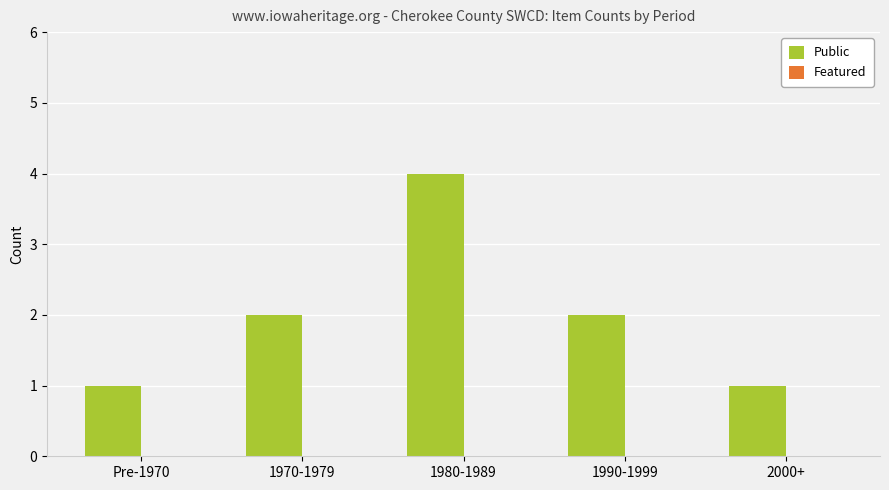

What position from the right is 2000+?

1